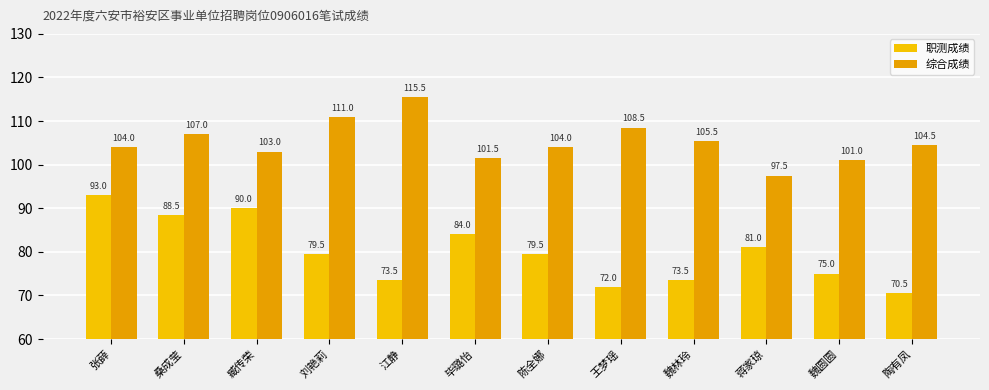

What value does the 职测成绩 series have at 毕璐怡?

84.0